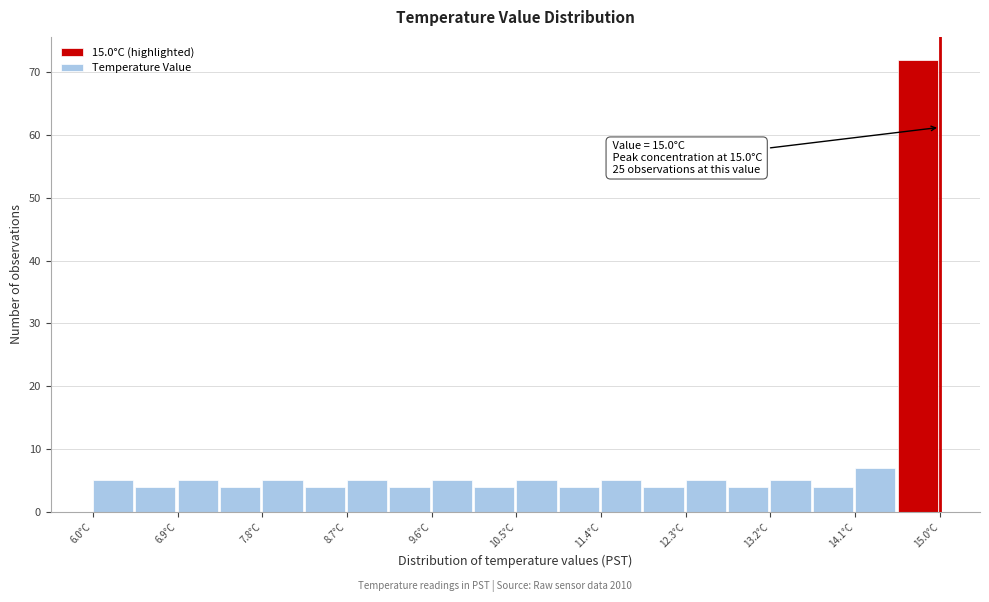

Over which range of the x-axis is the bar tallest?

14.55 to 15.00